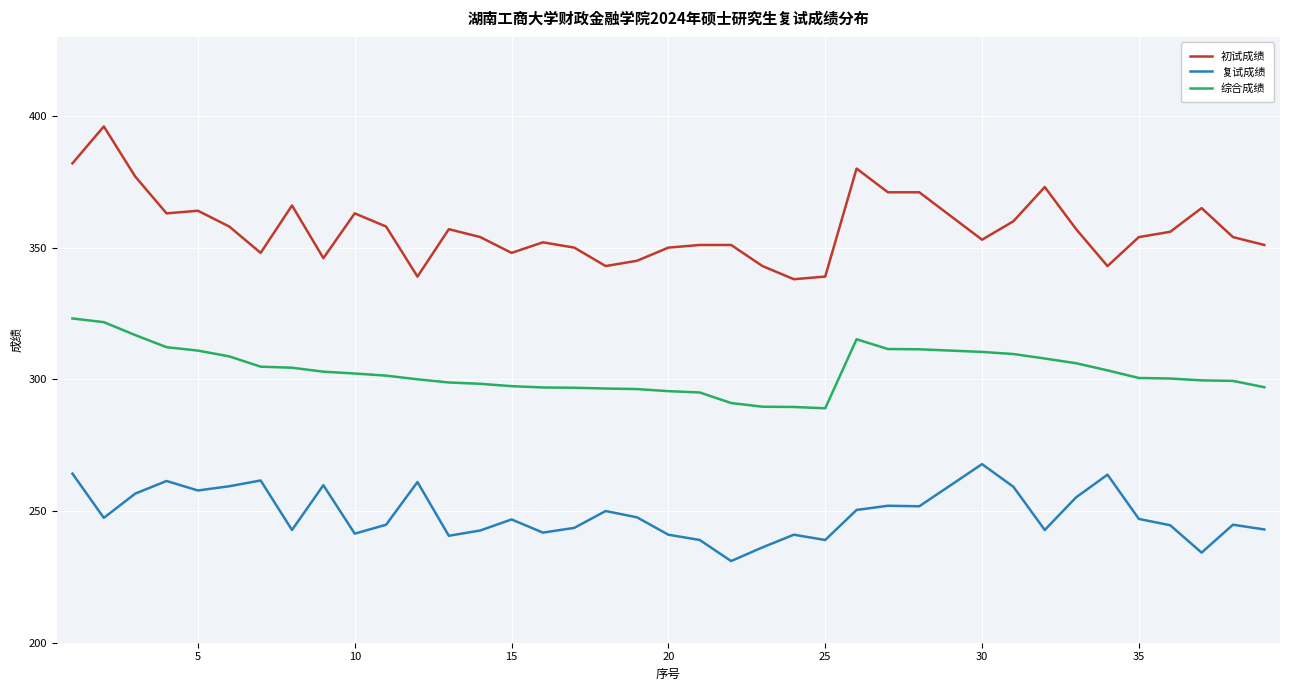

Rank the series by their maximum value, from lowest to highest.

复试成绩, 综合成绩, 初试成绩